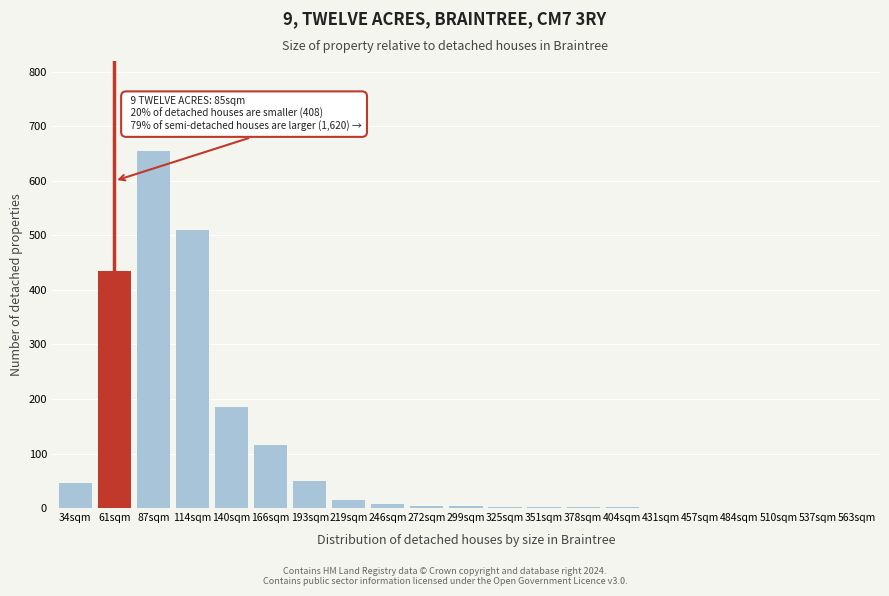

Which label corresponds to the largest value in the chart?

87sqm